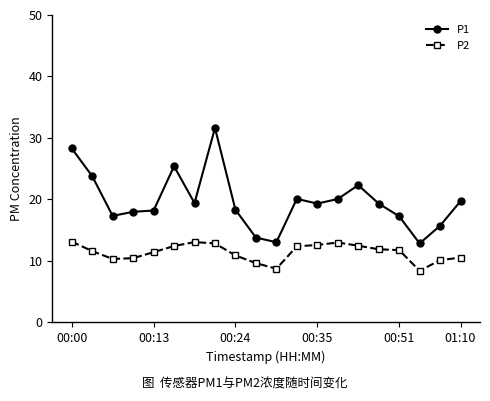

True or false: P2 has more than 1 interior local peaks.

True